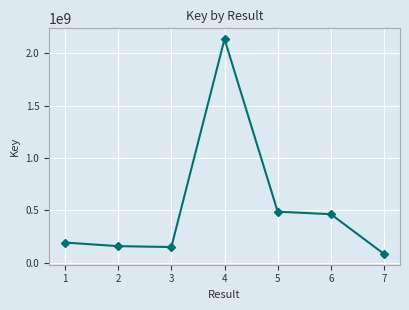

What is the sum of the values at 6 and 5?

952276664